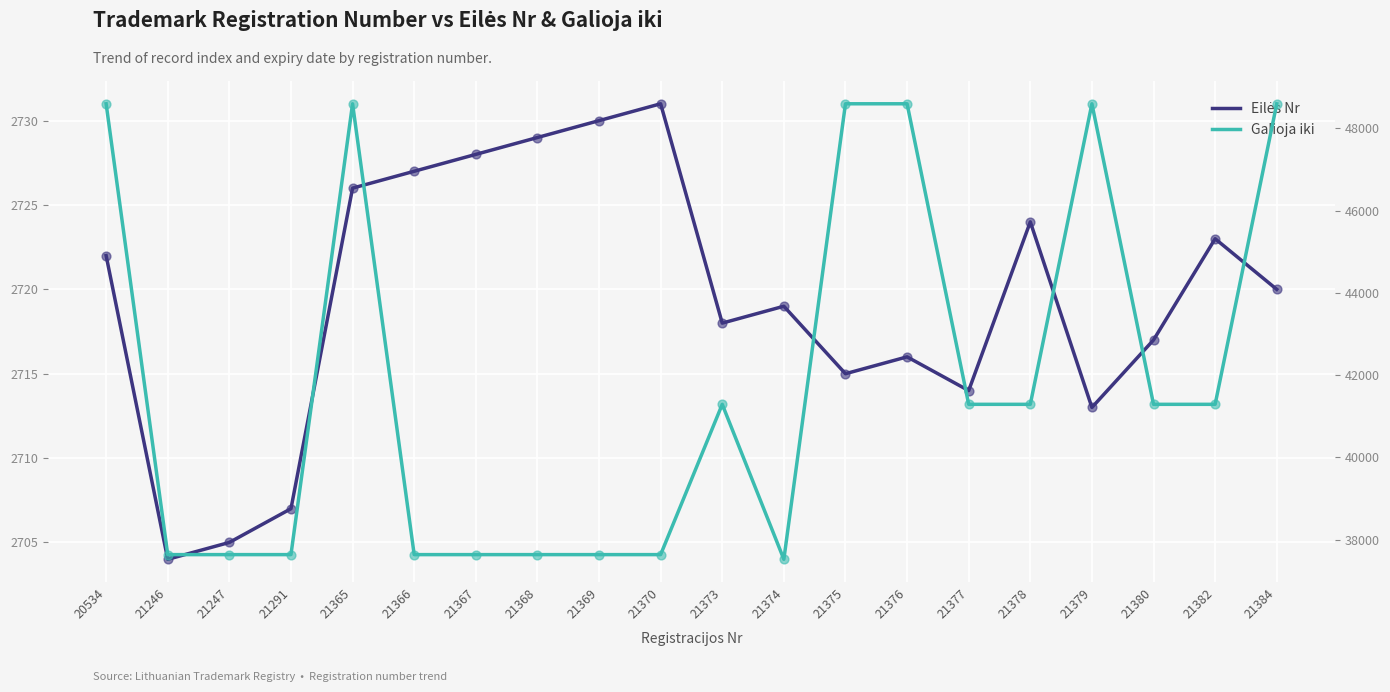

What is the total value across all series at 21366?

40366